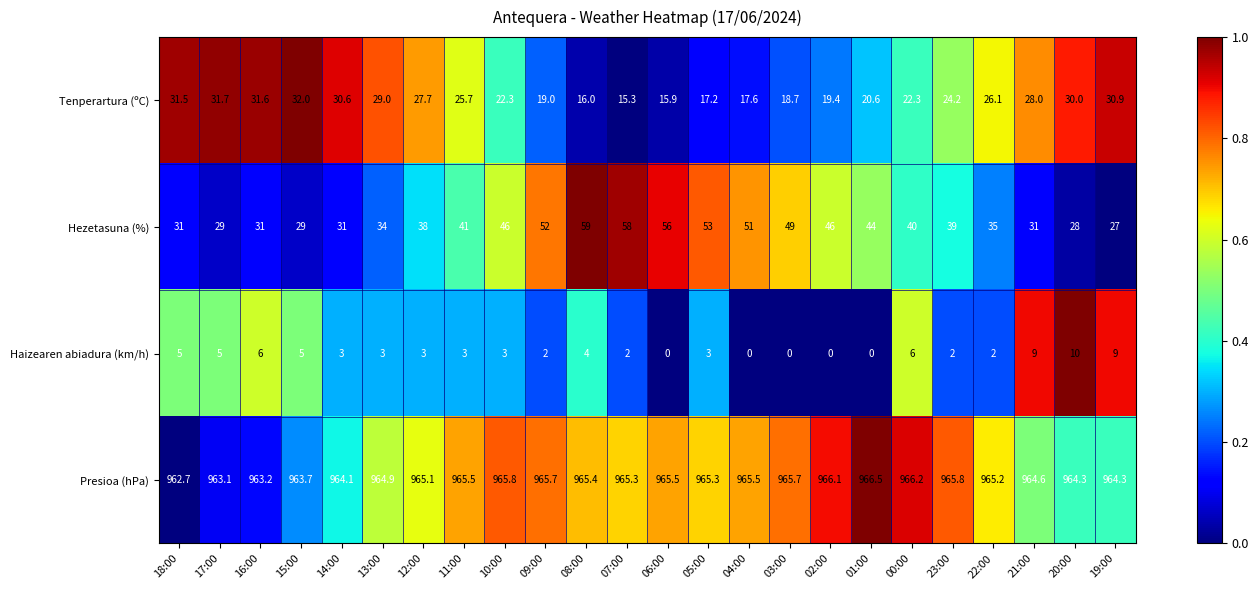

Count the number of categories in the chart.

24